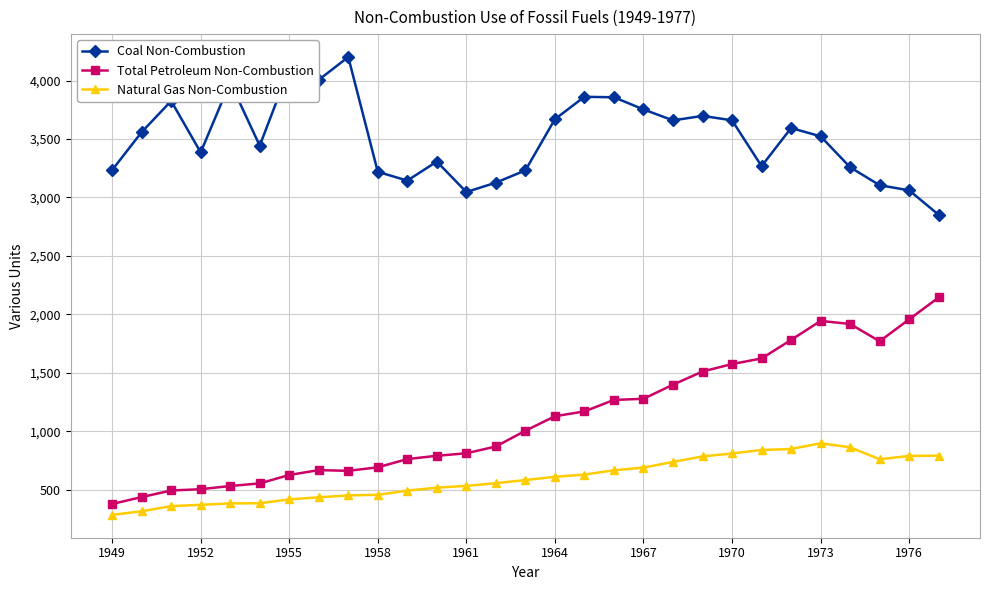

How many categories are shown in the chart?

29